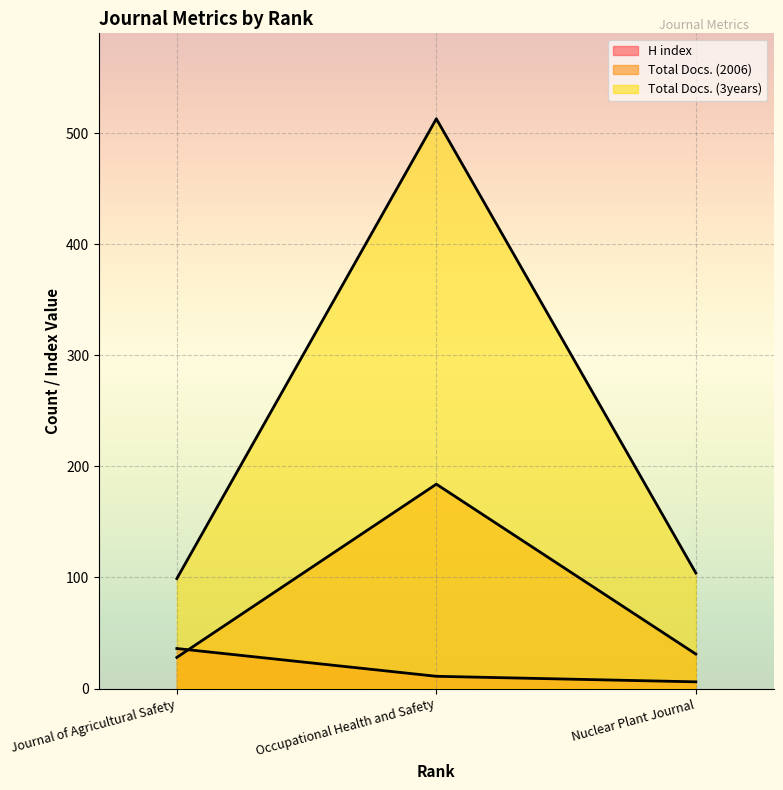

How many lines are shown in the chart?

3